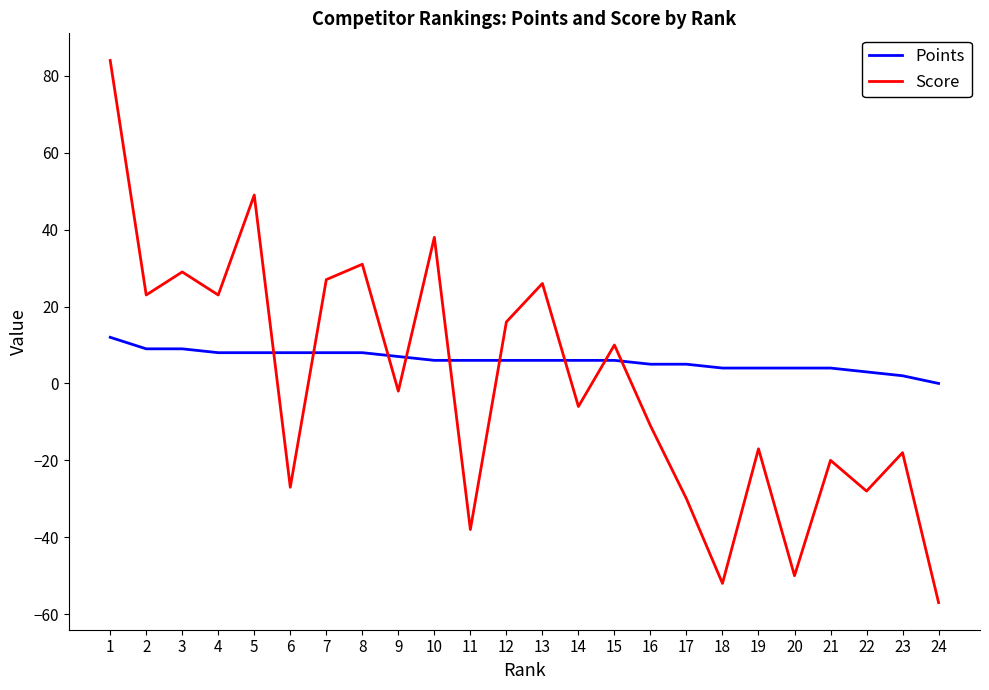

How many intersections are there between Points and Score?

9